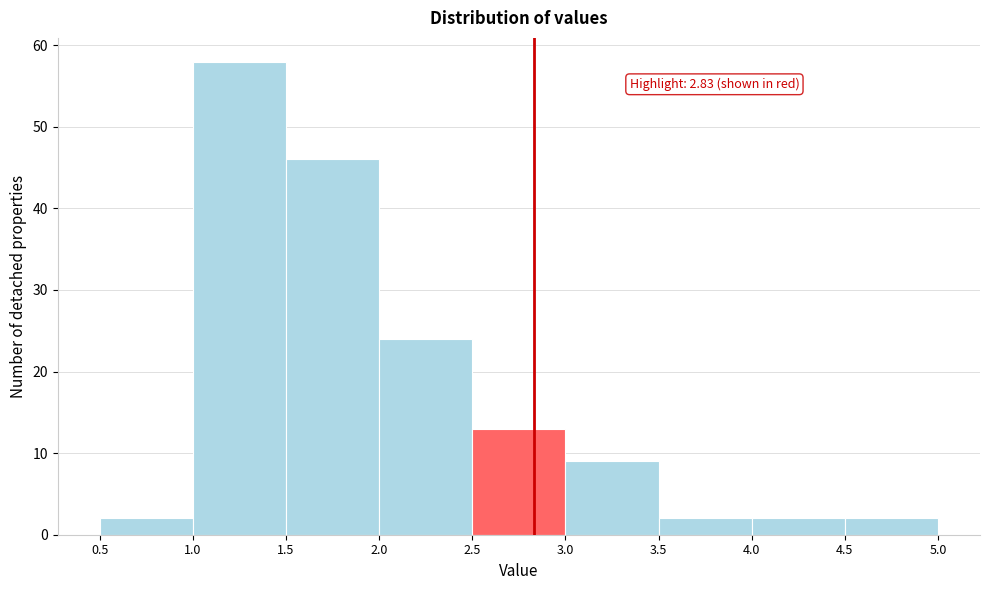

Which range on the x-axis has the tallest bar?

1.0 to 1.5